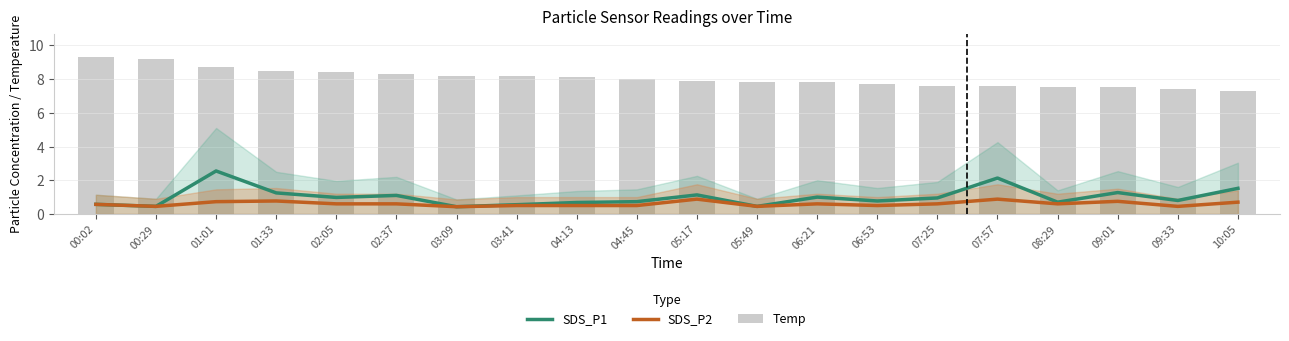

What is the label of the 11th bar from the right?

04:45